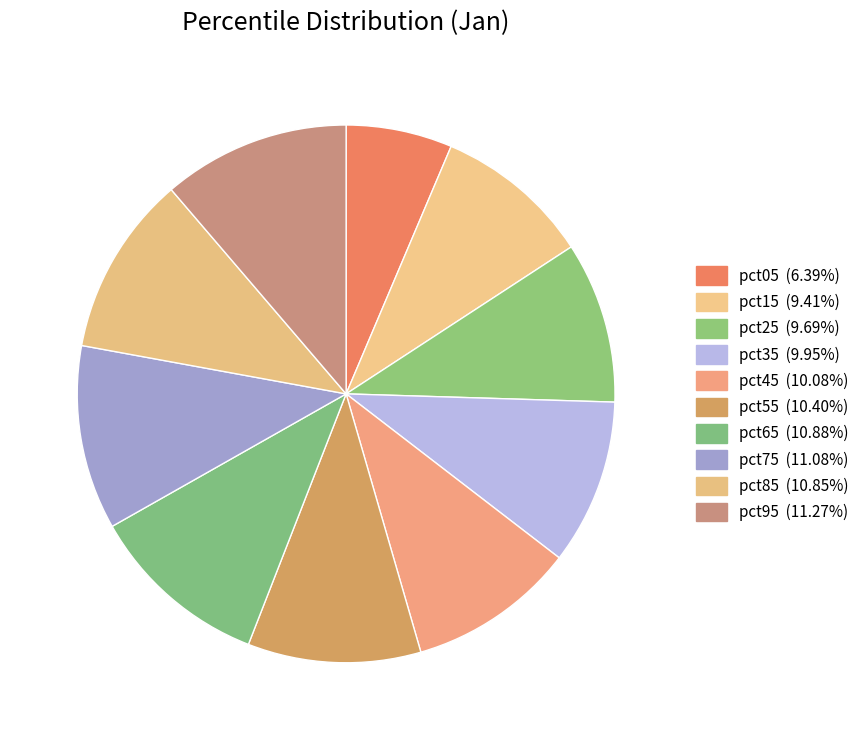

Rank the categories by value from highest to lowest.

pct95, pct75, pct65, pct85, pct55, pct45, pct35, pct25, pct15, pct05